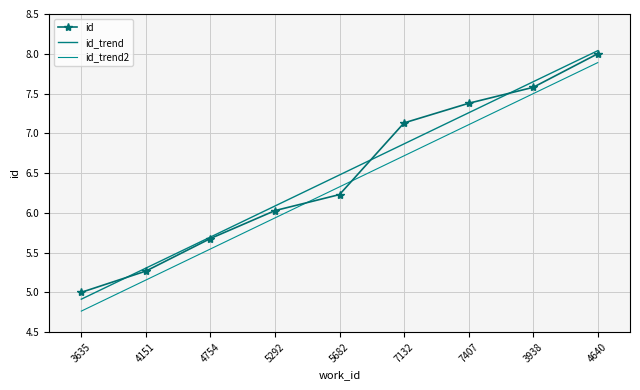

How many values in the id series are below 6?

3